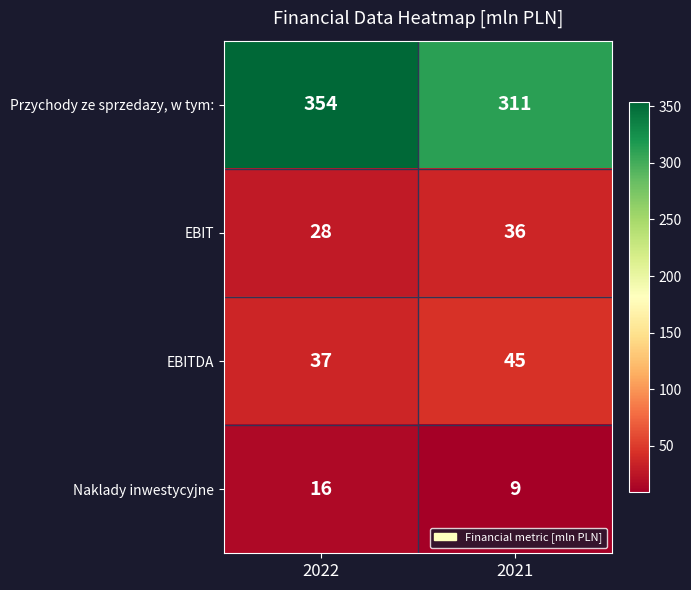

At which category is the sum across all series the highest?

2022